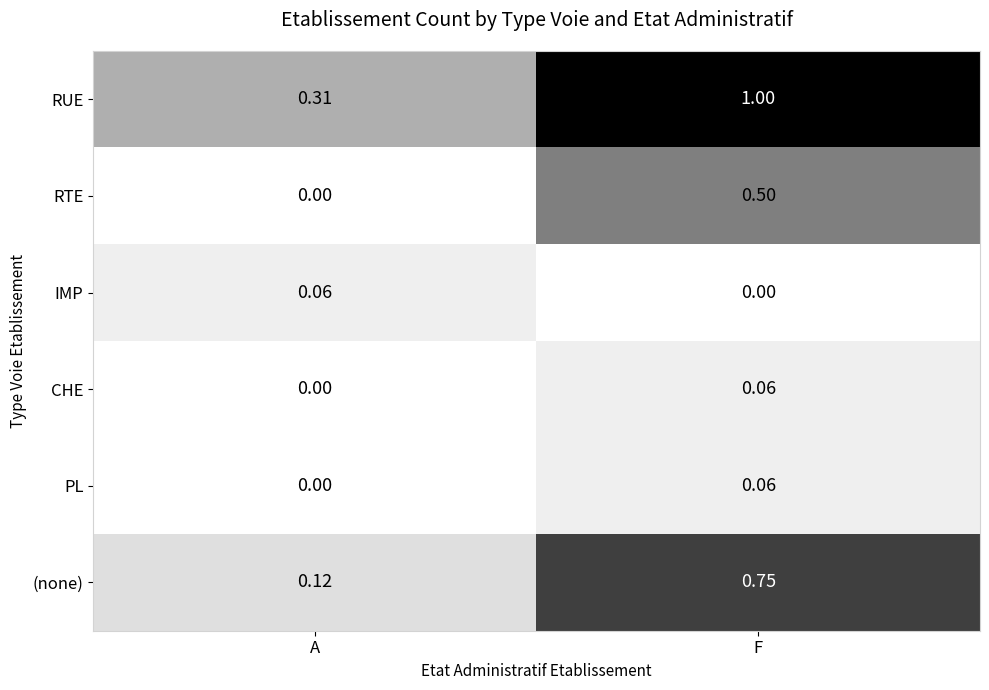

At which label is RTE closest to 0?

A